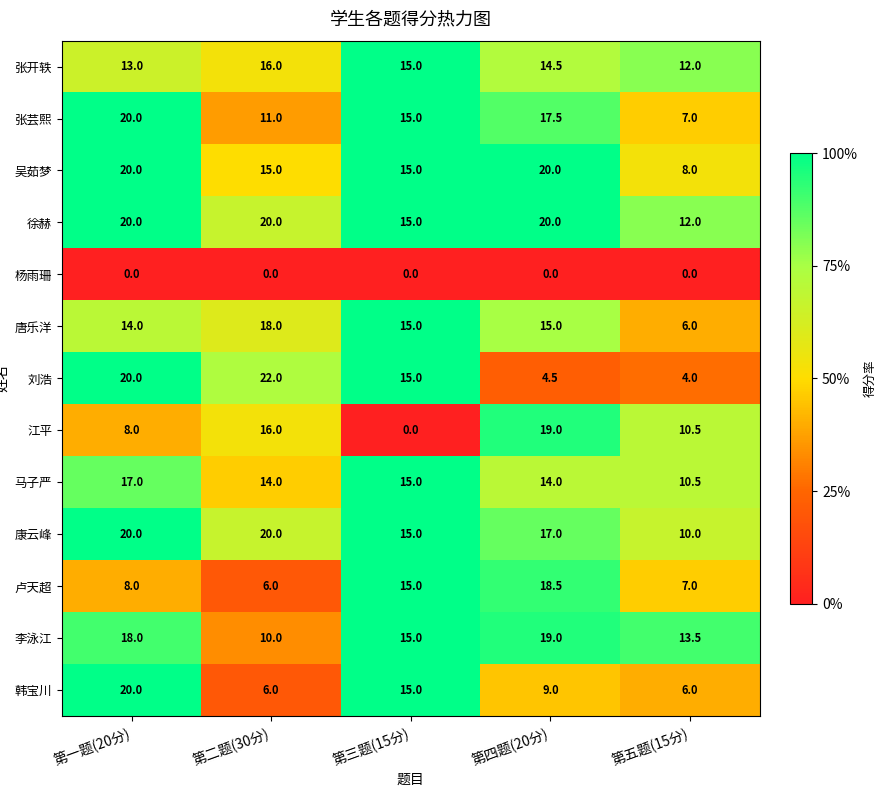

True or false: 吴茹梦 has a value of 8.0 at 第五题(15分).

True